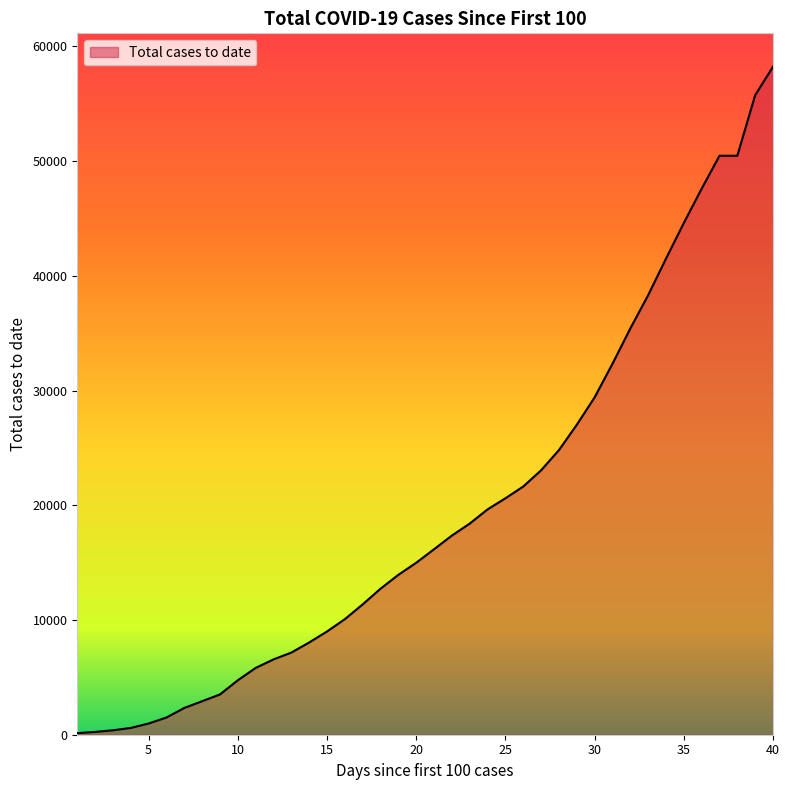

What is the difference between the maximum and minimum values?

58087